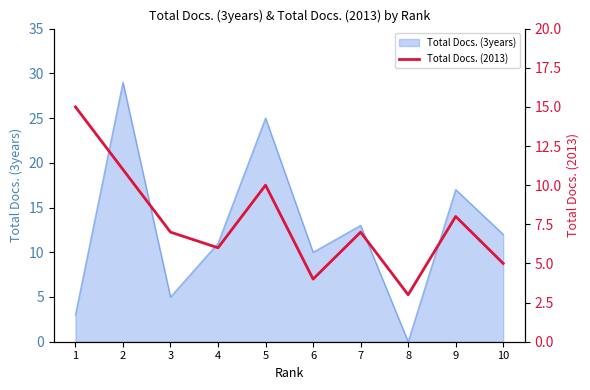

Is it true that Total Docs. (3years) equals 25 at 5?

True